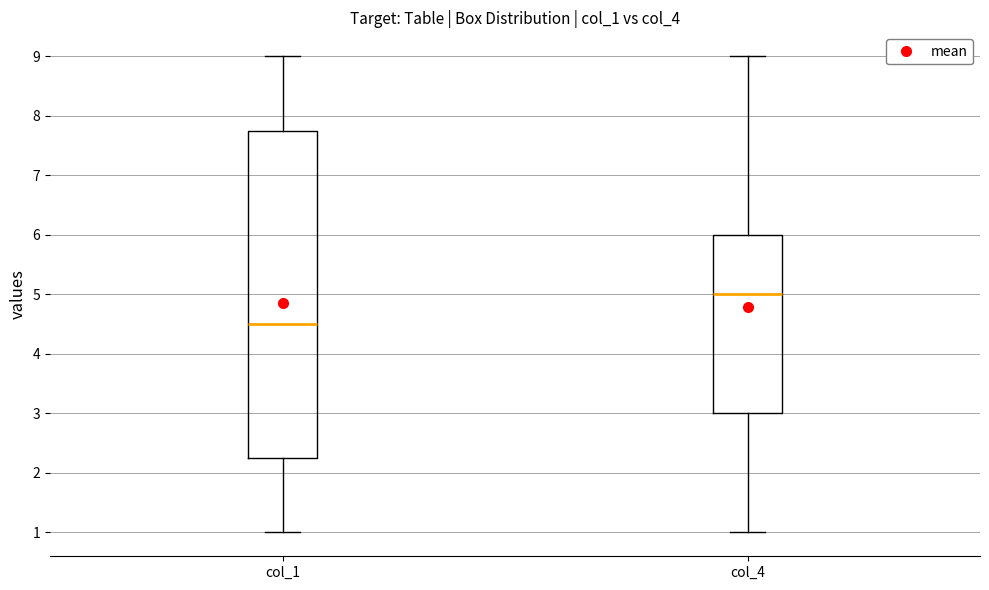

Reading left to right, read every box against the y-axis: the position of its median line, the range the box covers, and the ends of its whiskers. The values are not printed on the chart, so give them approximately, as read against the axis.

col_1: median 4.5, box 2.3 to 7.8, whiskers 1.0 to 9.0
col_4: median 5.0, box 3.0 to 6.0, whiskers 1.0 to 9.0